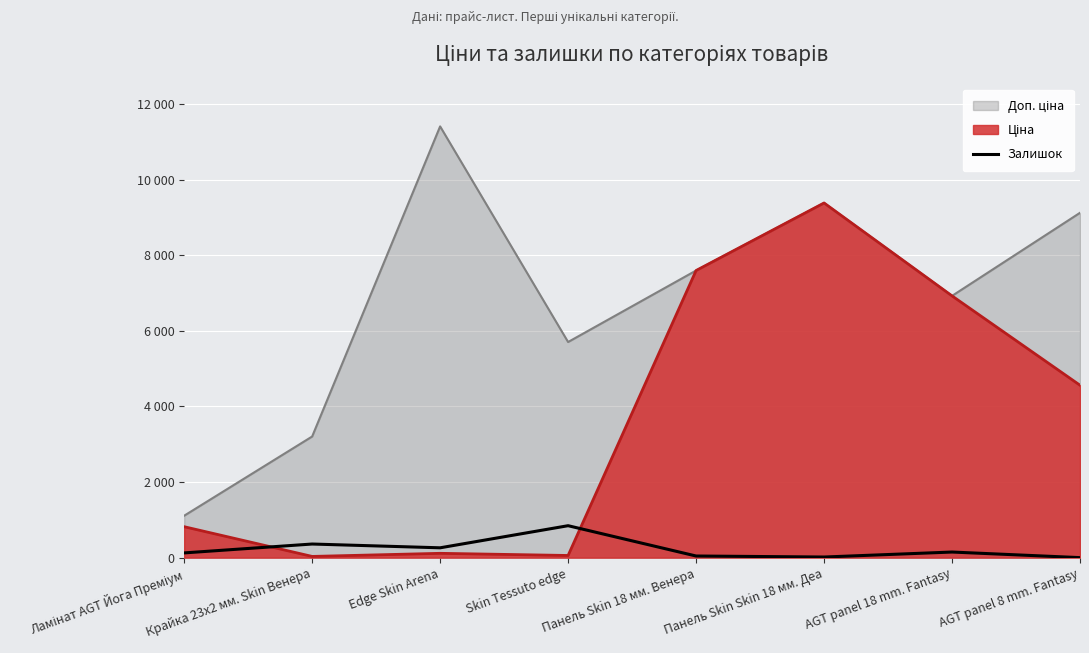

True or false: the data shows 260 at Edge Skin Arena.

True